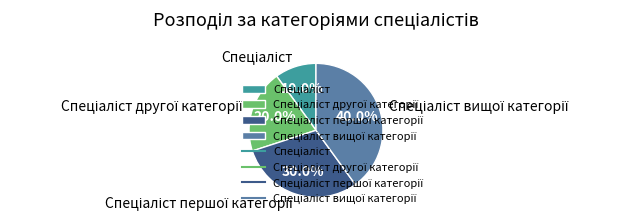

Is there a majority slice in this chart?

No